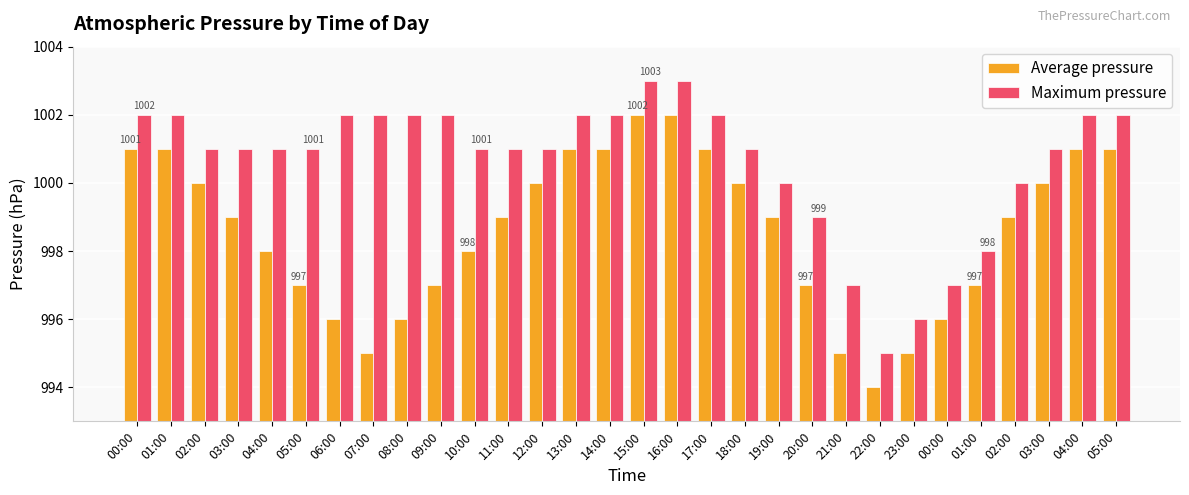

What are all the series names shown in the legend?

Average pressure, Maximum pressure